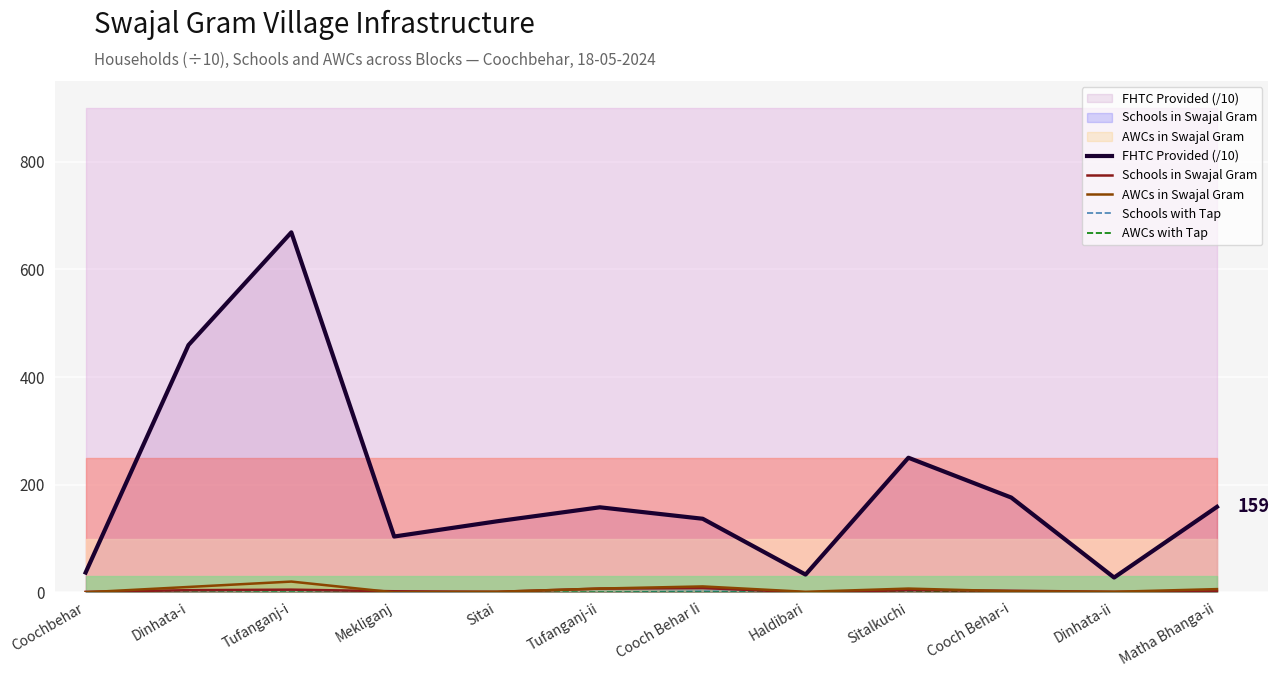

What is the spread (max minus min) of values at Cooch Behar Ii?

136.7